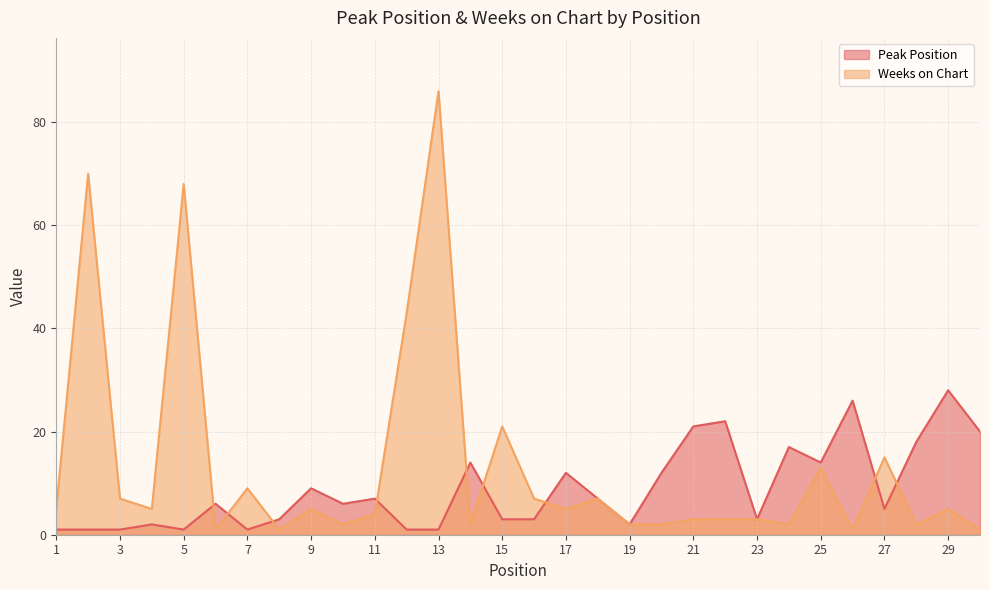

What is the average value of the Weeks on Chart series?

13